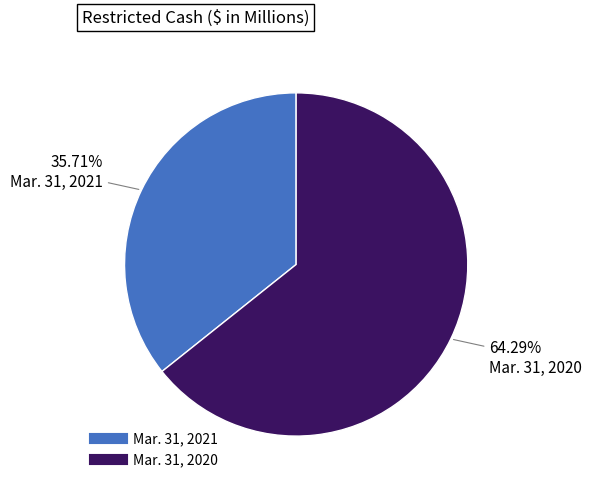

To the nearest percent, what portion does Mar. 31, 2021 represent?

36%